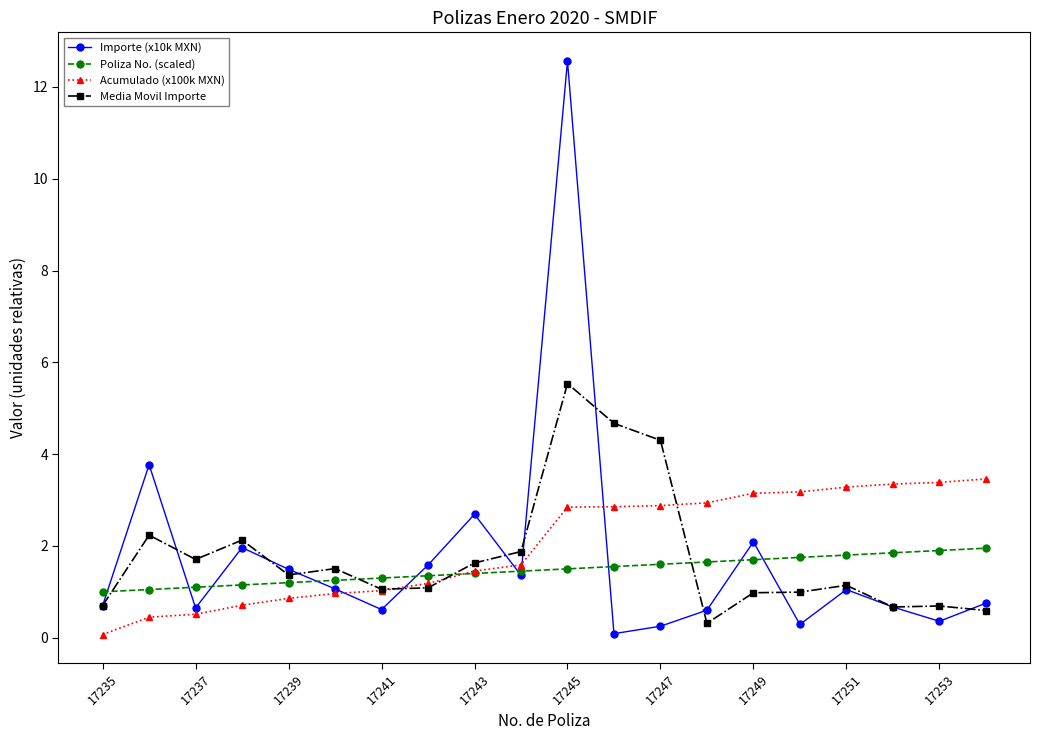

What is the minimum value for Poliza No. (scaled)?

1.0